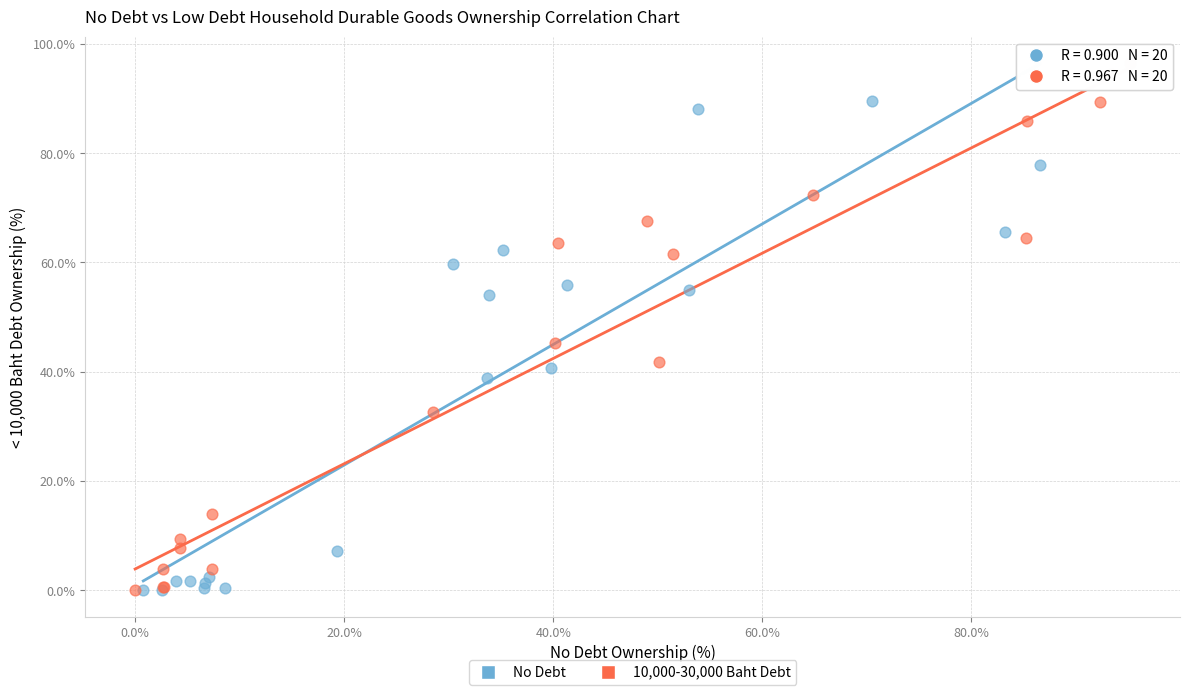

Which series reaches the maximum Y coordinate?

10,000-30,000 Baht Debt